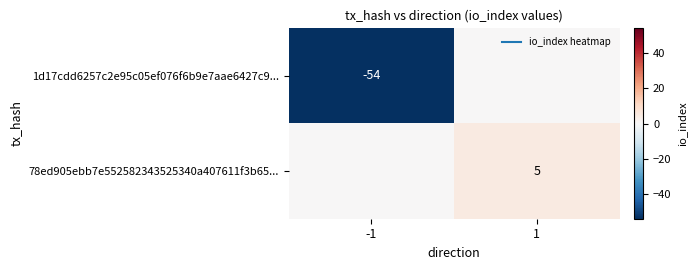

Which has a higher value, -1 or 1?

1